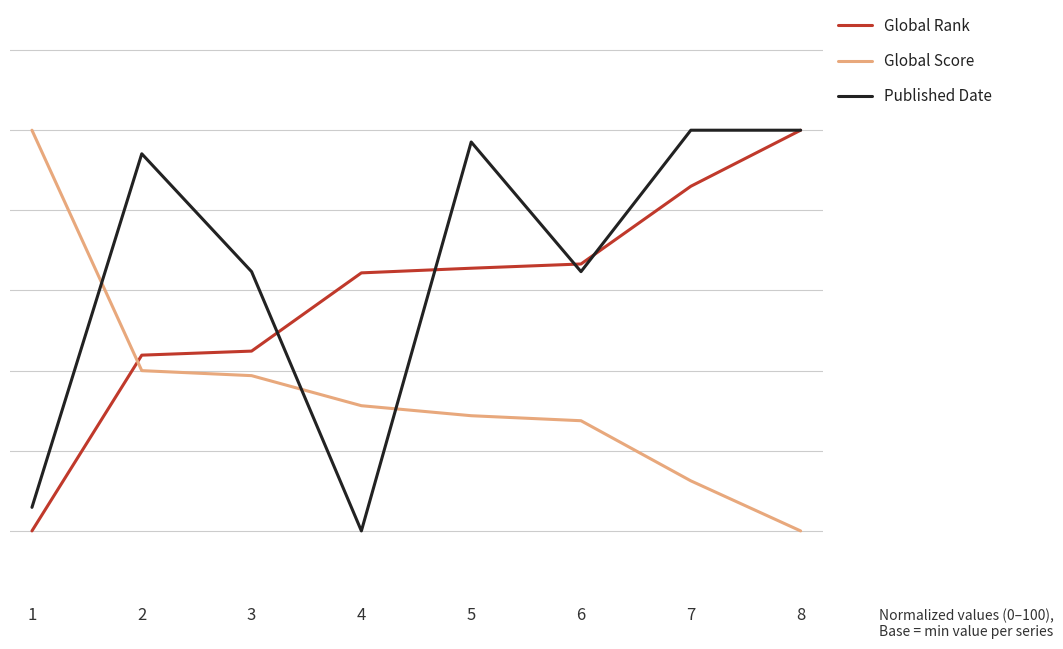

Does the chart display data point markers on the line(s)?

No